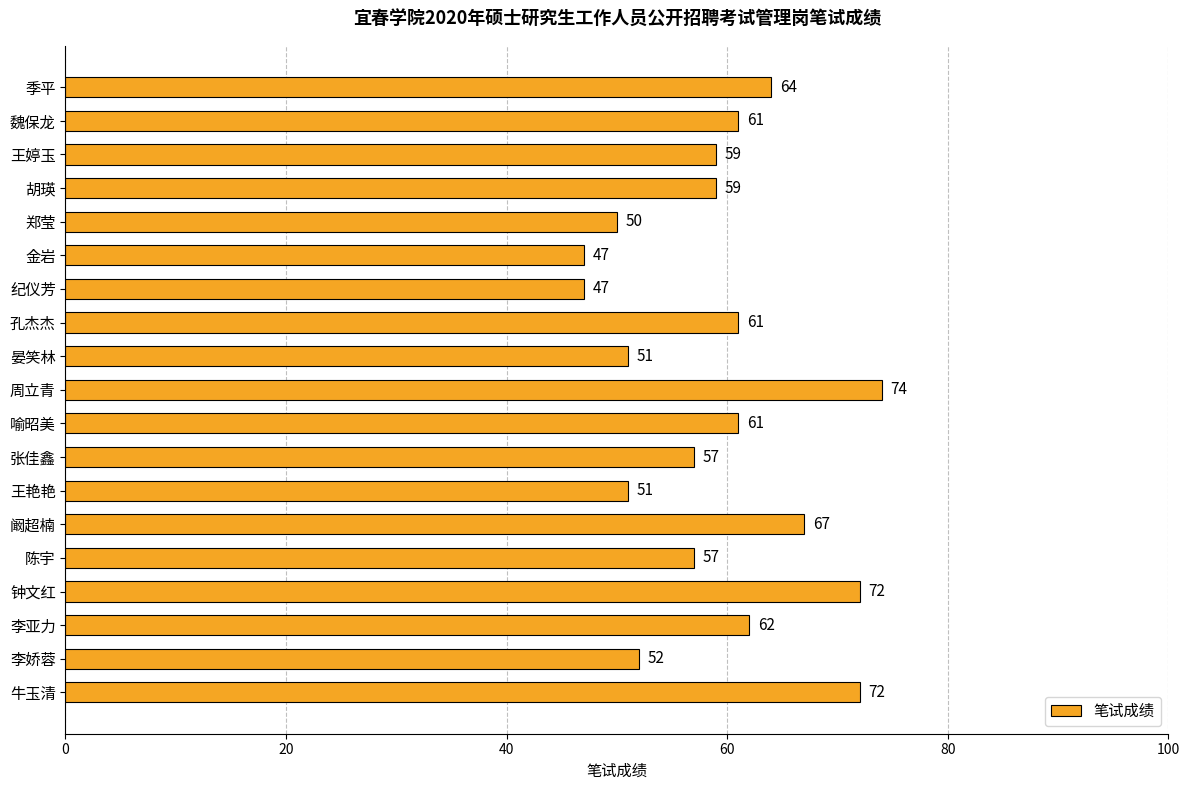

Which category has the highest value across all series?

周立青